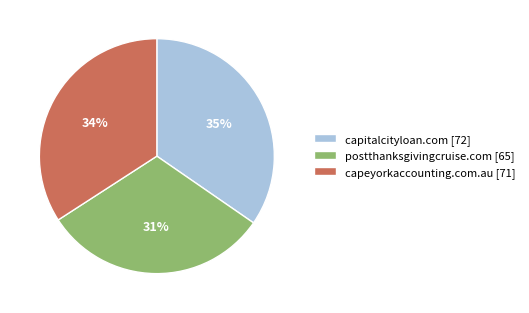

Is there a majority slice in this chart?

No